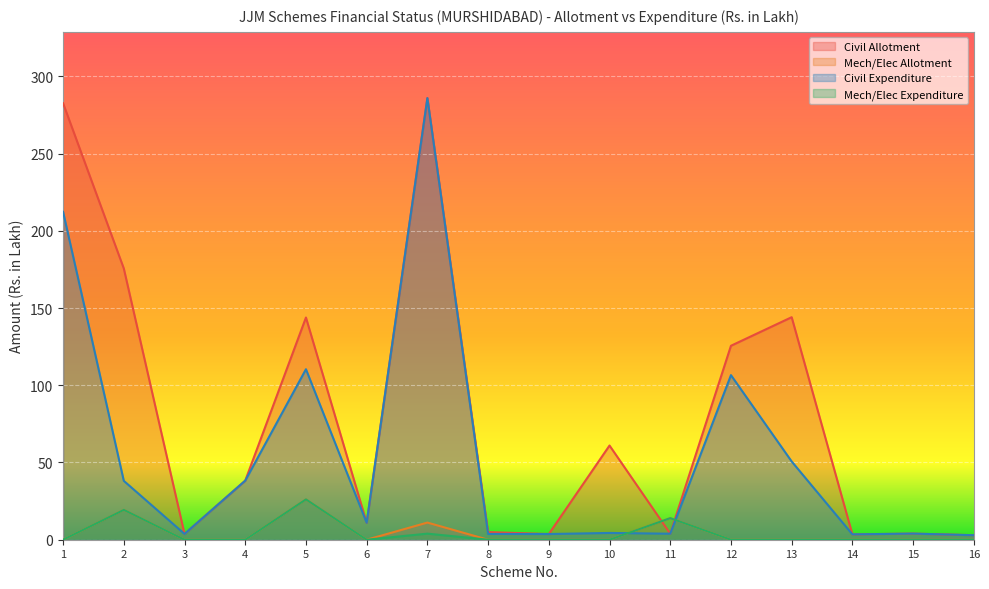

What is the difference between the maximum and minimum values in the Civil Allotment series?

283.0